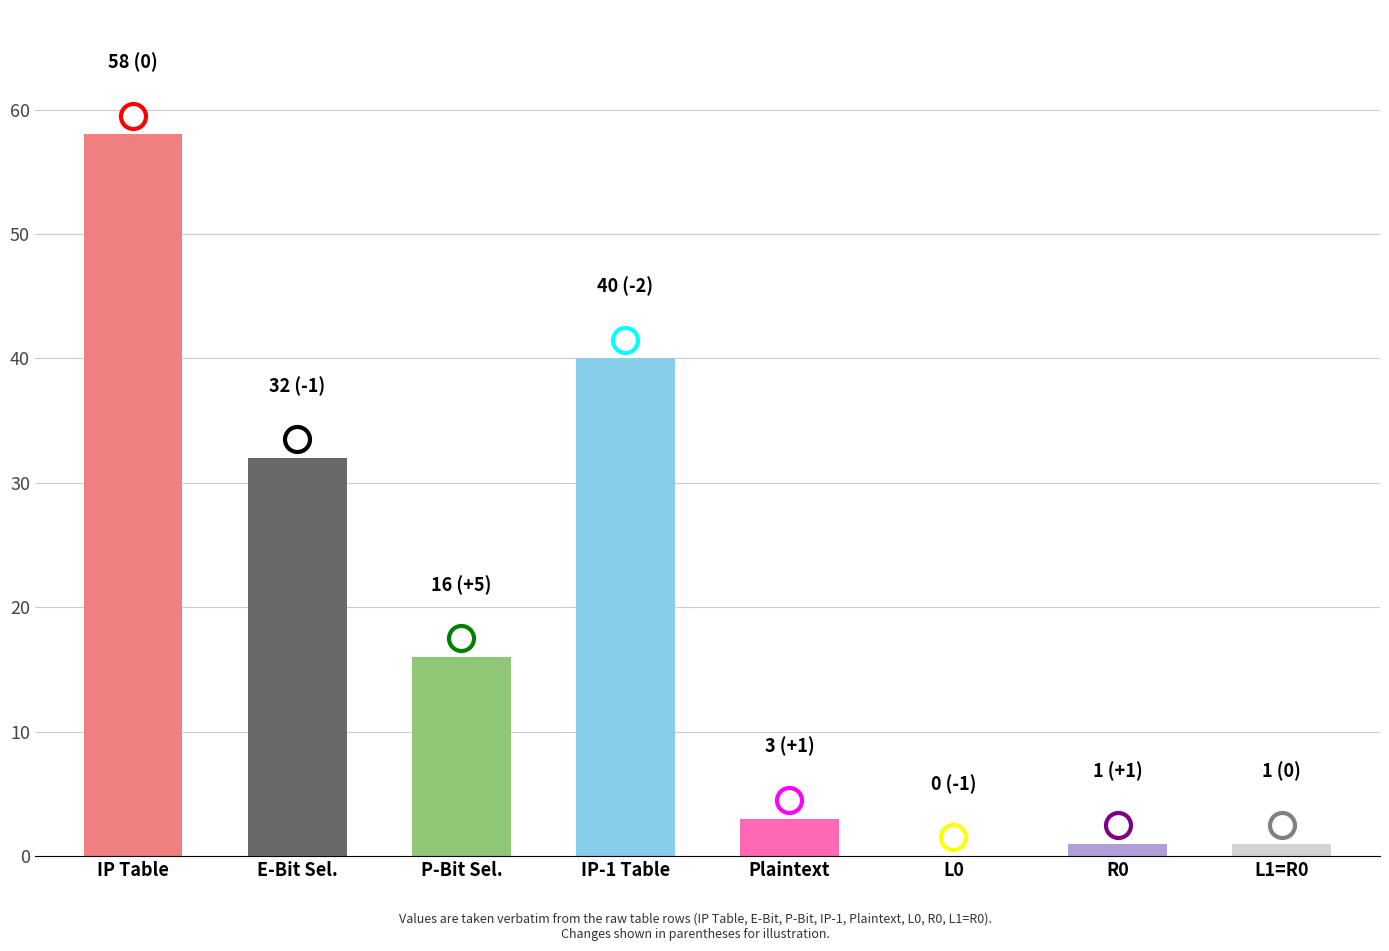

Where is the data nearest to the value 29?

E-Bit Sel.